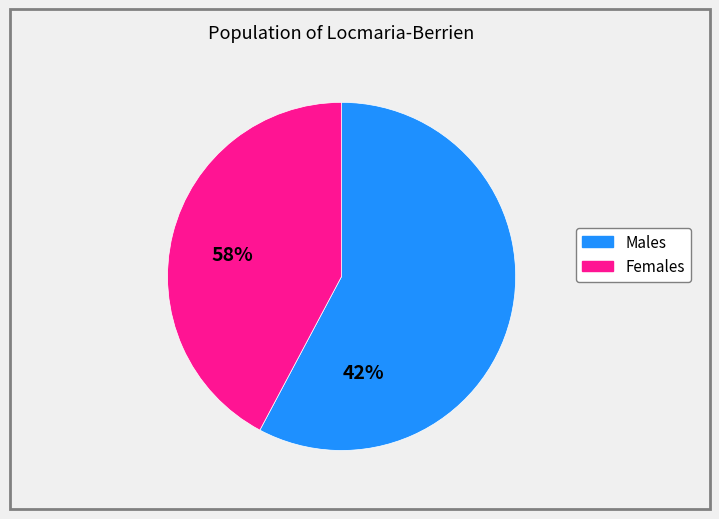

Is there a majority slice in this chart?

Yes